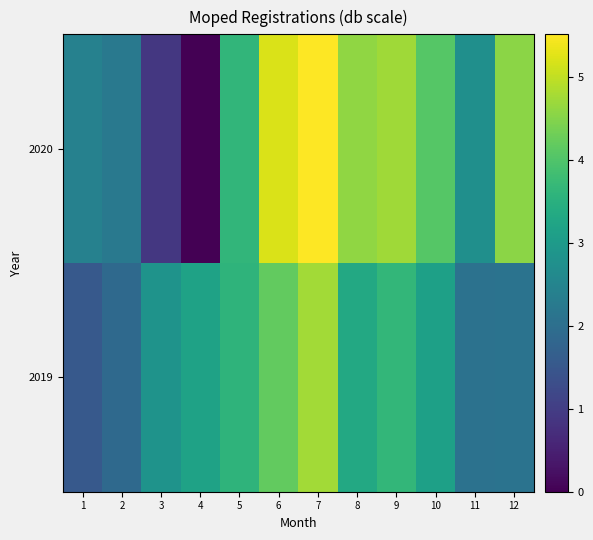

List the series in order of their peak value, highest first.

2020, 2019